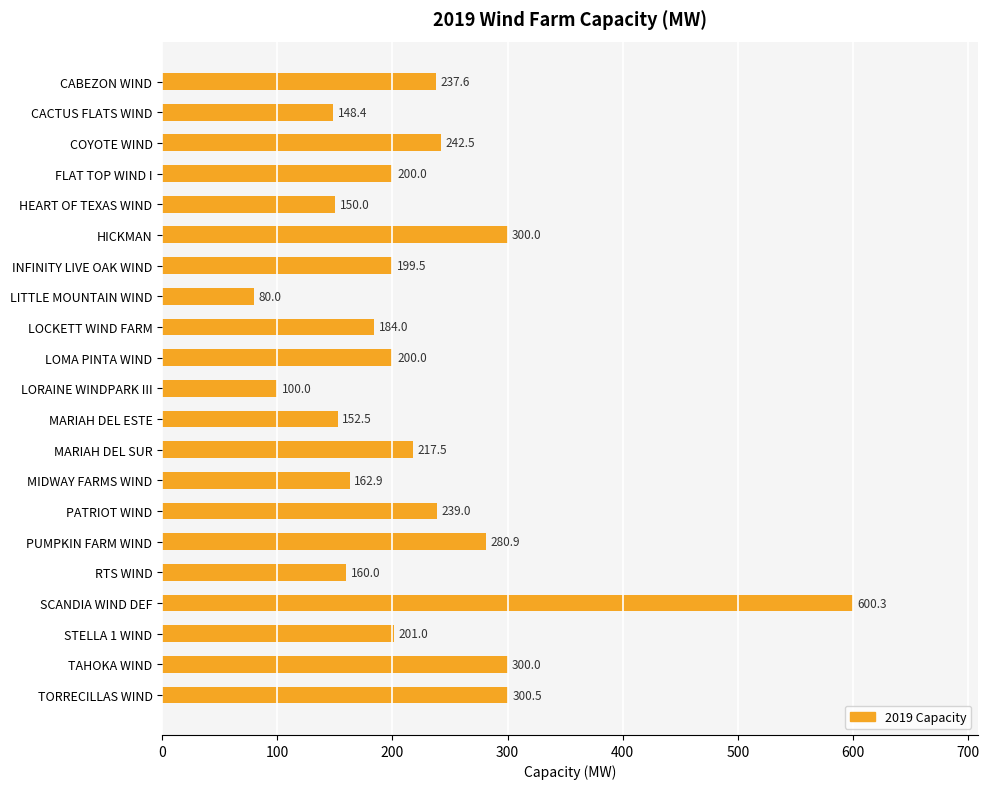

What is the sum of all values?

4656.6